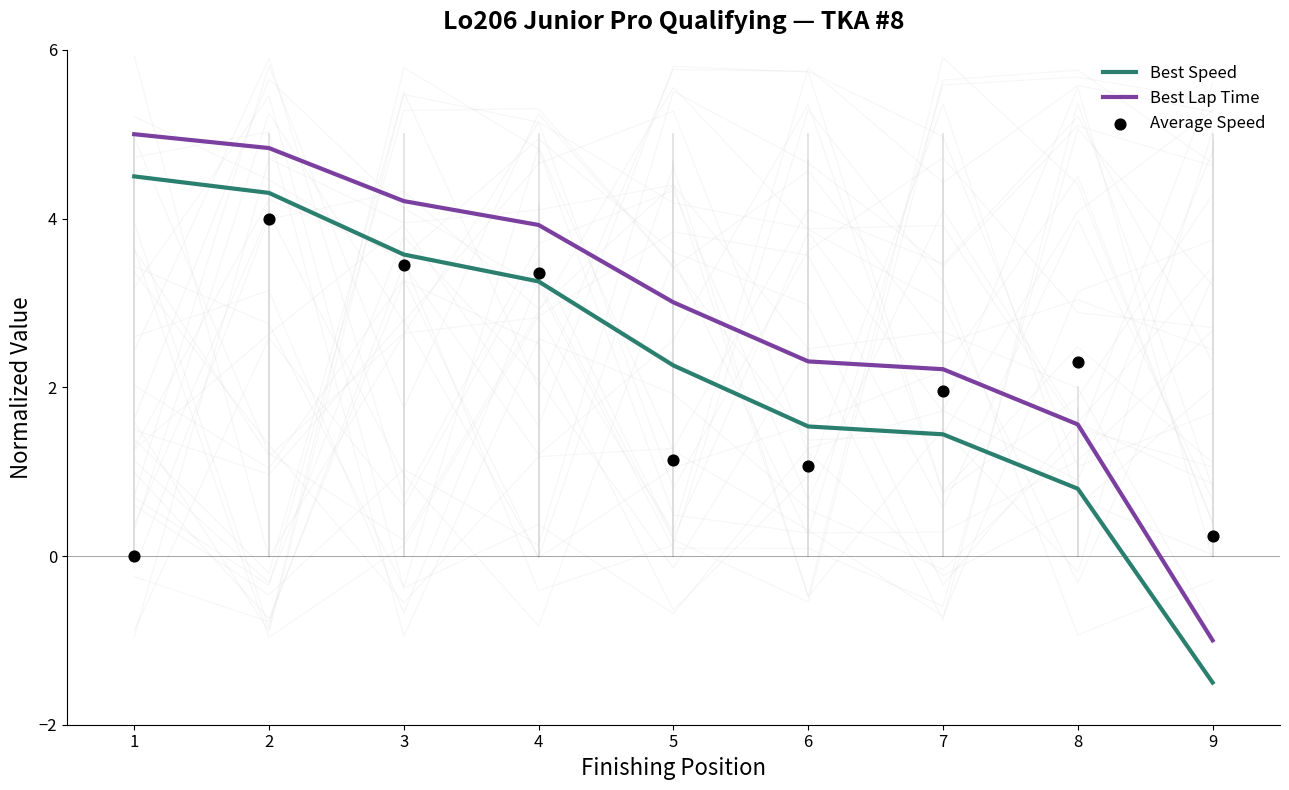

What is the total value across all series at 7?

5.6